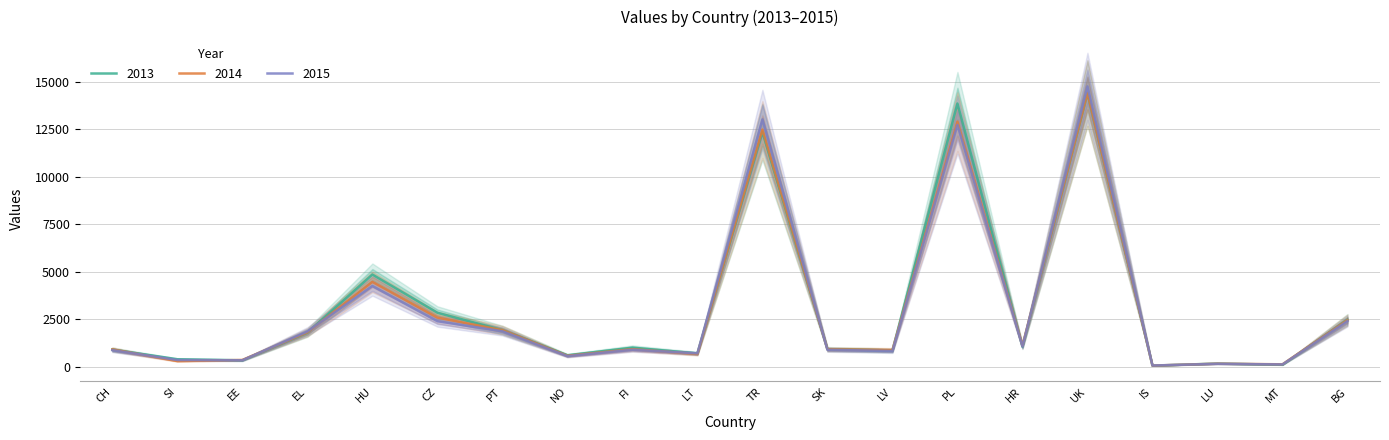

Is it true that 2014 equals 913 at CH?

True